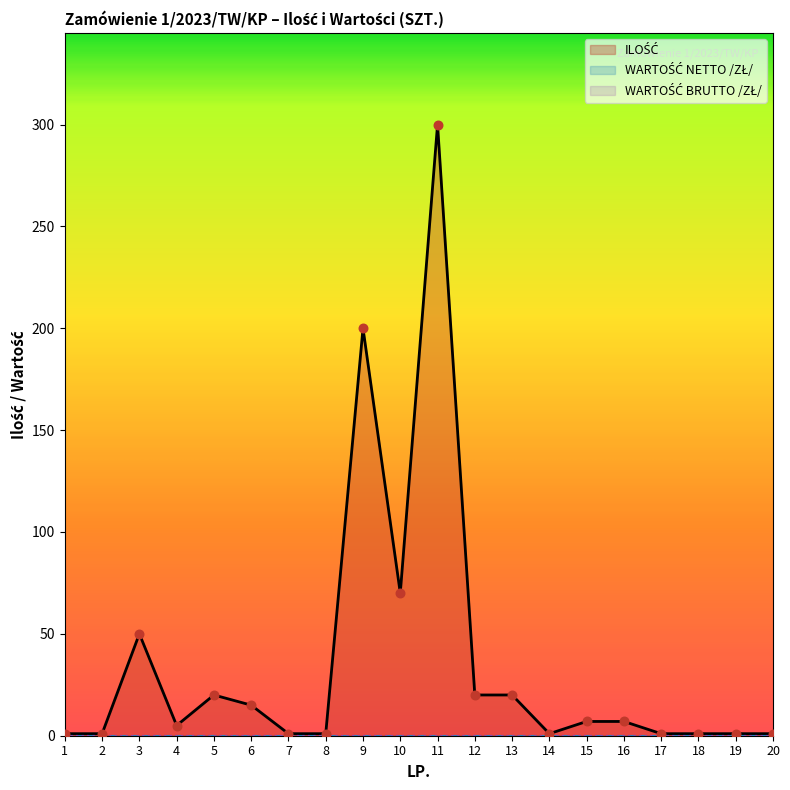

What are all the series names shown in the legend?

ILOŚĆ, WARTOŚĆ NETTO /ZŁ/, WARTOŚĆ BRUTTO /ZŁ/